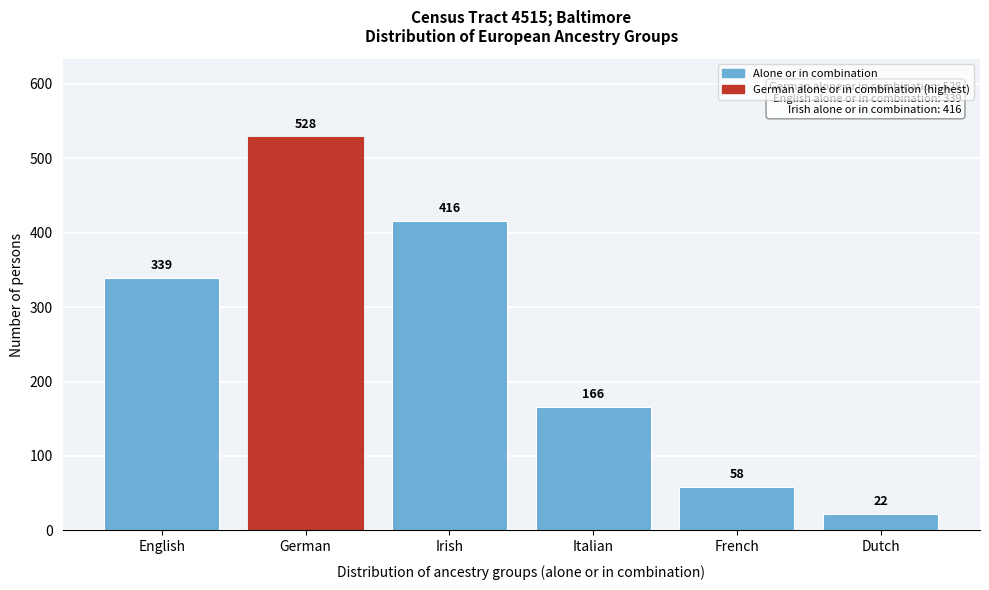

Reading right to left, extract all data points from this chart.

Dutch=22	French=58	Italian=166	Irish=416	German=528	English=339